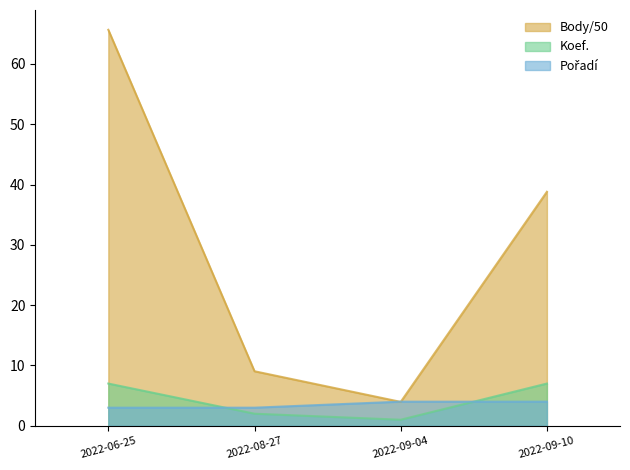

What is the spread (max minus min) of values at 2022-08-27?

7.0